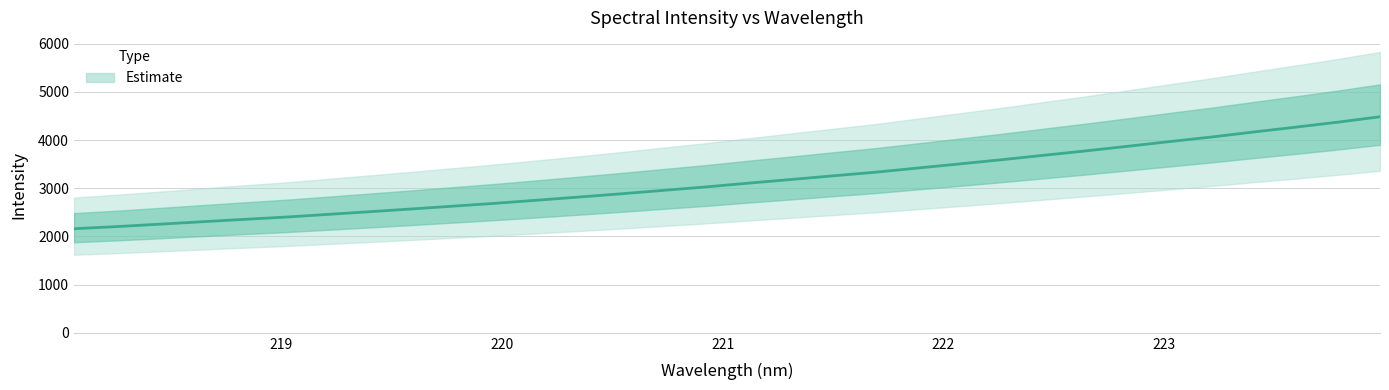

Reading left to right, list all the values displayed in this chart.

2160.7	2204.3	2253.2	2303.9	2353.5	2401.4	2456.8	2513.3	2570.4	2629.9	2689.0	2754.1	2819.8	2887.7	2958.4	3029.1	3107.0	3181.8	3258.5	3332.6	3419.1	3504.9	3592.3	3684.3	3775.5	3871.5	3969.4	4064.9	4169.0	4269.4	4373.1	4485.2